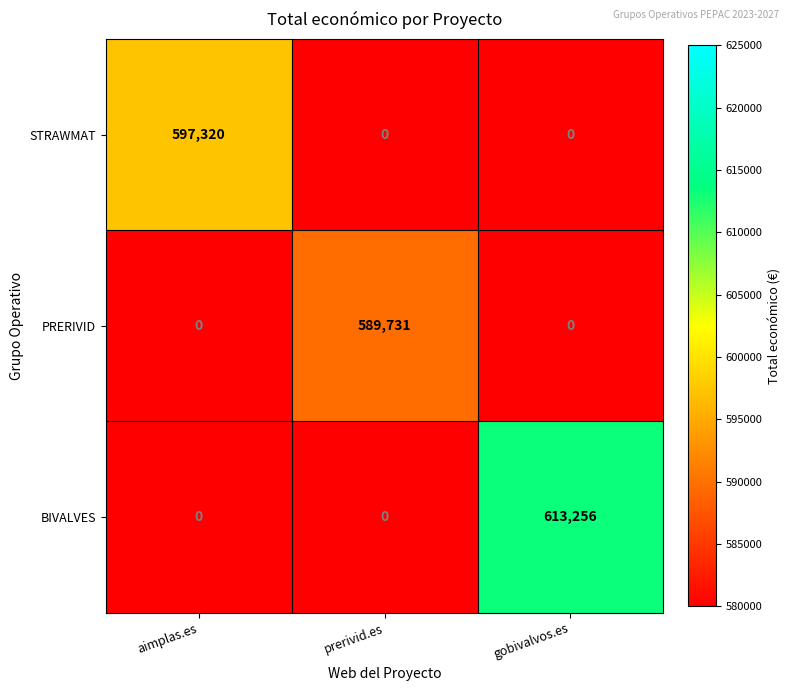

Reading left to right, what are all the values shown in this chart?

STRAWMAT: 597320	0	0
PRERIVID: 0	589731	0
BIVALVES: 0	0	613256